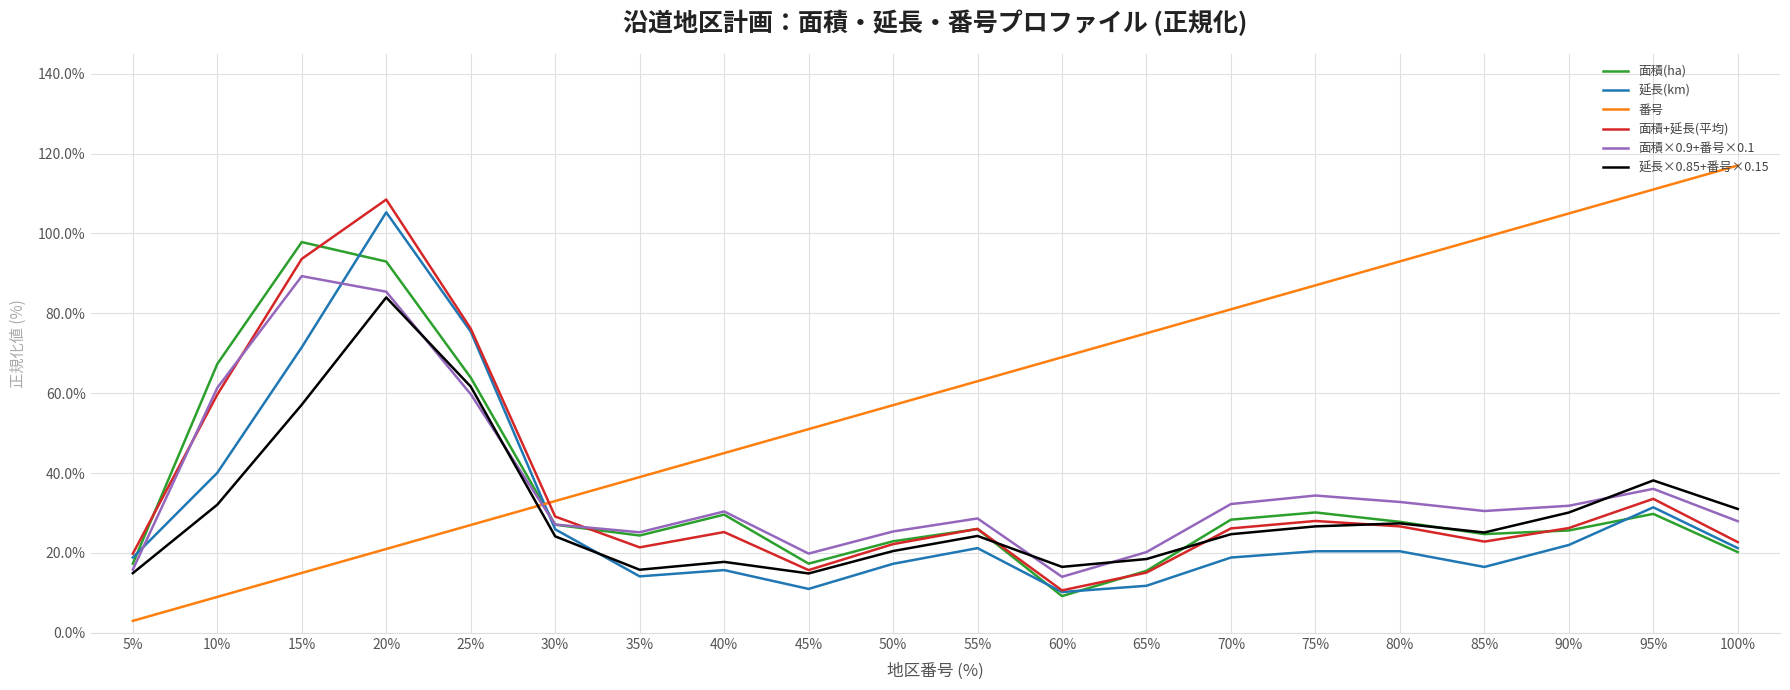

Where is 面積×0.9+番号×0.1 nearest to the value 0?

60%